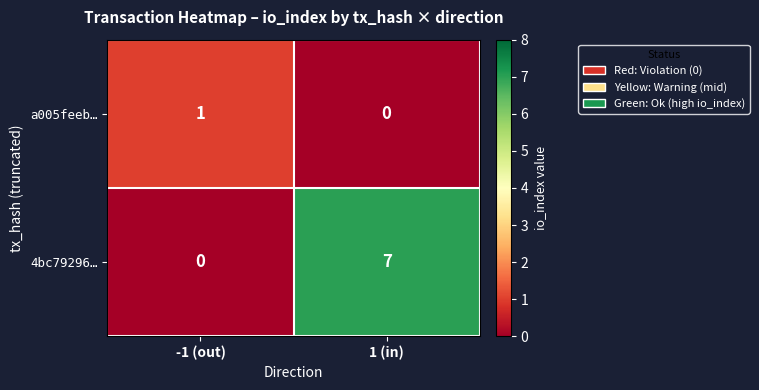

Reading left to right, what are all the values shown in this chart?

a005feeb…: 1	0
4bc79296…: 0	7